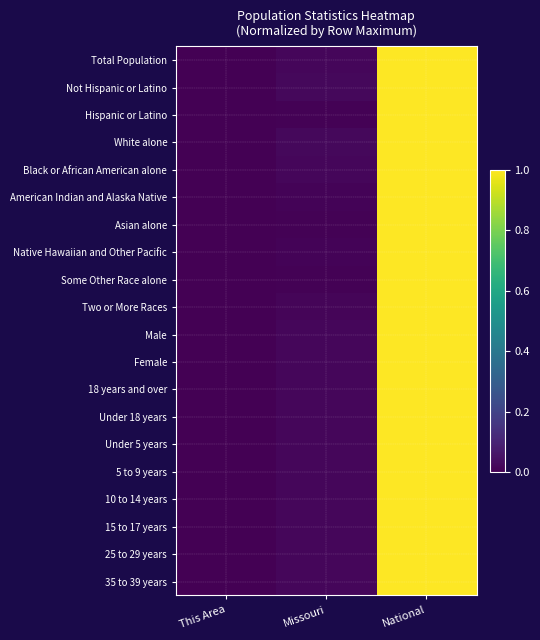

At which category is the sum across all series the highest?

National